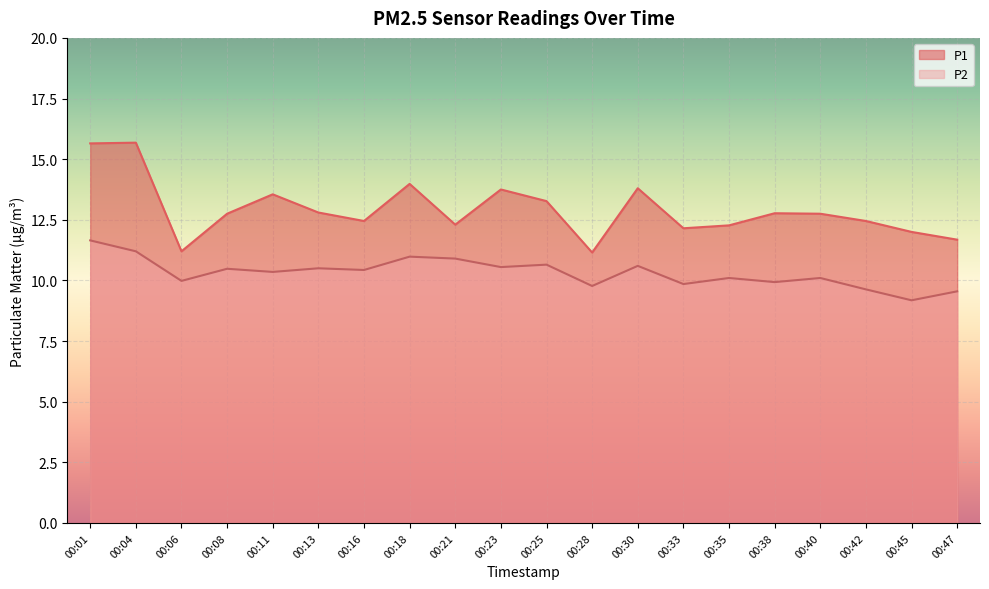

What is the total value across all series at 00:35?

22.4